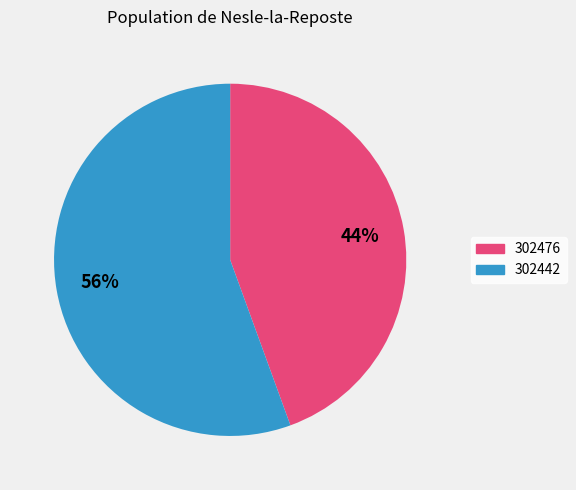

The 302442 slice represents 56% of the pie. True or false?

True